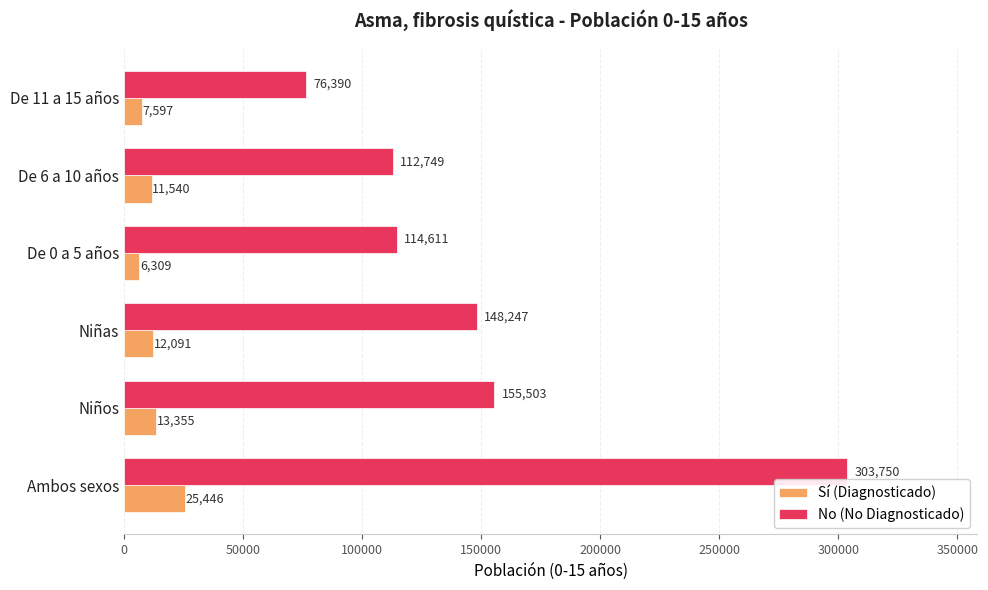

What is the sum of the No (No Diagnosticado) values at Niñas and De 11 a 15 años?

224637